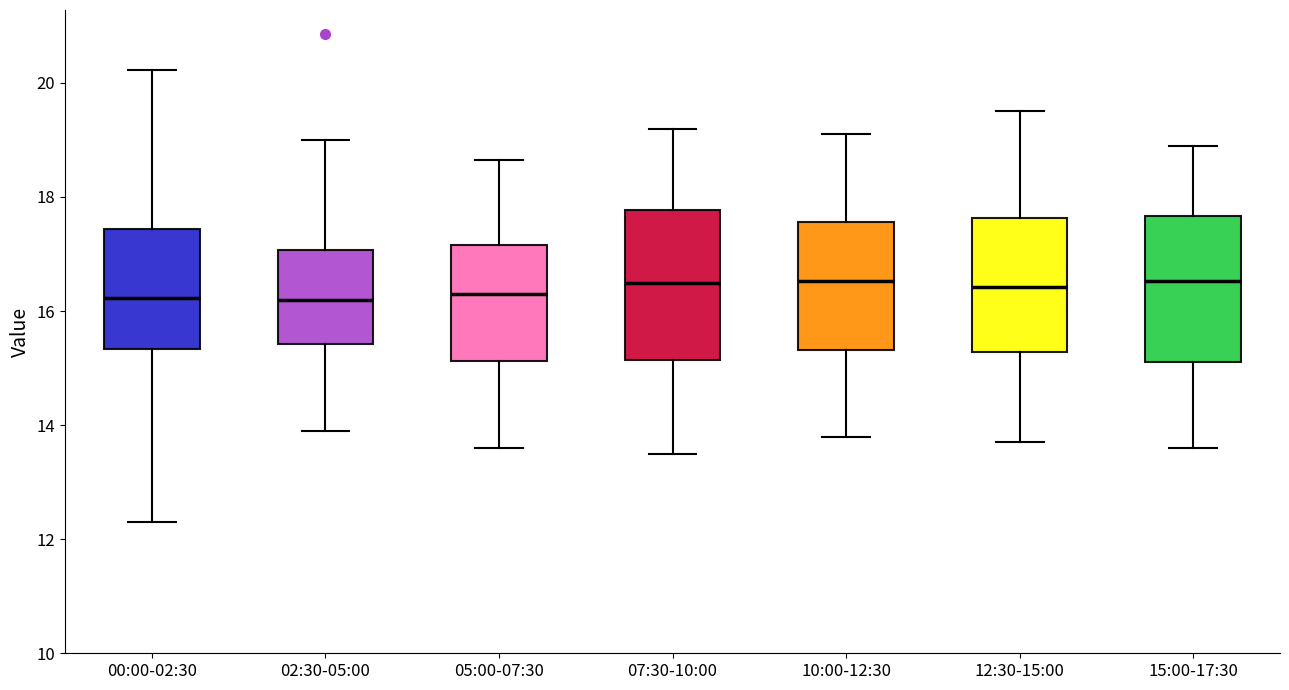

Reading left to right, transcribe this box plot: for each box, give where its median line is, the range the box spans, and where its two whiskers end, as read against the y-axis. The values are not printed on the chart, so give them approximately, as read against the axis.

00:00-02:30: median 16.2, box 15.4 to 17.4, whiskers 12.4 to 20.2
02:30-05:00: median 16.2, box 15.4 to 17.0, whiskers 14.0 to 19.0
05:00-07:30: median 16.4, box 15.2 to 17.2, whiskers 13.6 to 18.6
07:30-10:00: median 16.6, box 15.2 to 17.8, whiskers 13.6 to 19.2
10:00-12:30: median 16.6, box 15.4 to 17.6, whiskers 13.8 to 19.2
12:30-15:00: median 16.4, box 15.2 to 17.6, whiskers 13.8 to 19.6
15:00-17:30: median 16.6, box 15.2 to 17.6, whiskers 13.6 to 19.0